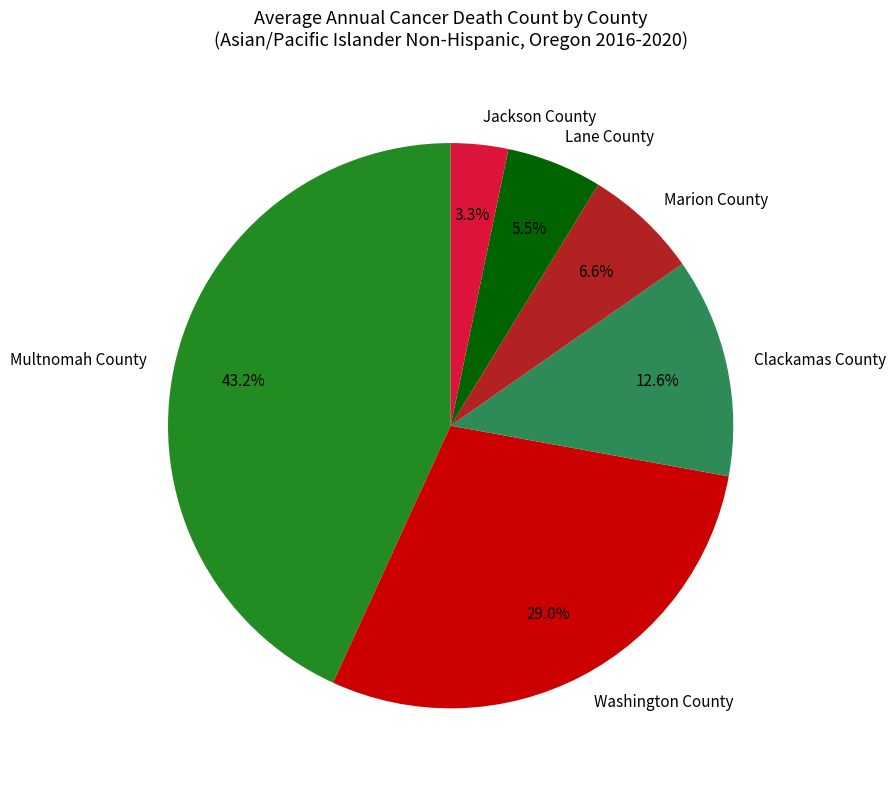

What percentage is the Multnomah County slice, to the nearest percent?

43%